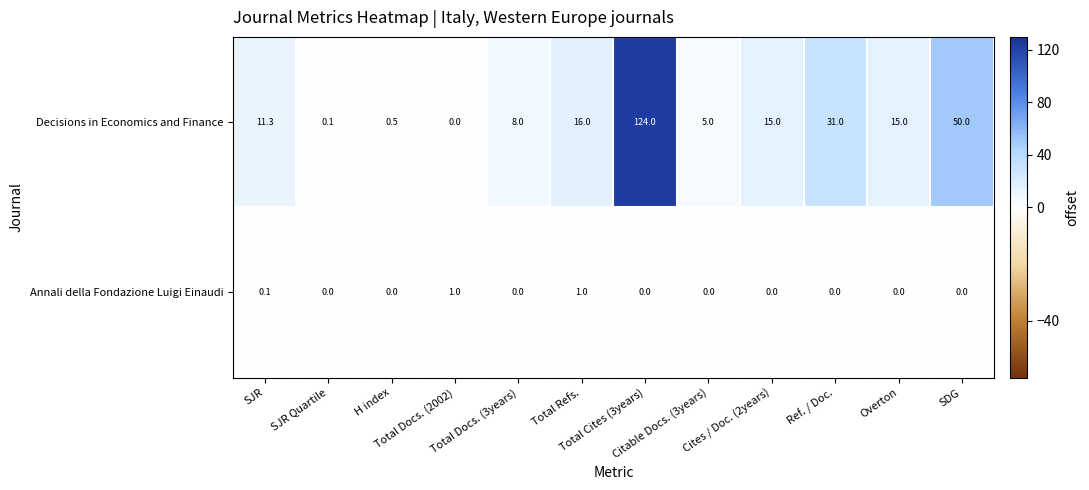

What is the maximum value shown in the chart?

124.0